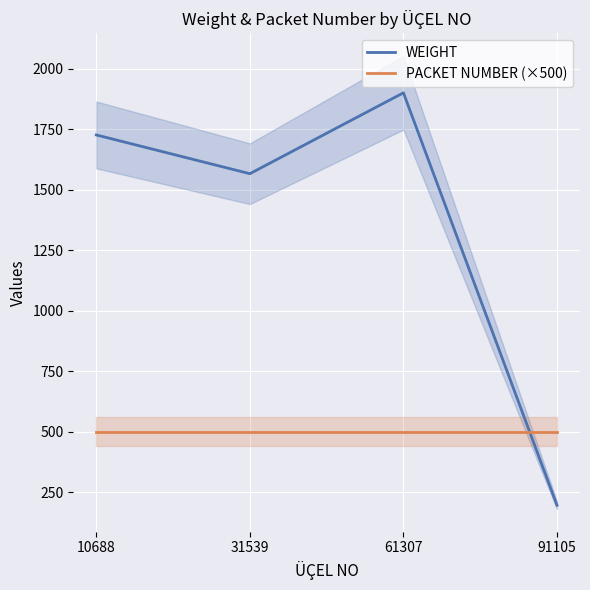

Is the value of PACKET NUMBER (×500) at 61307 greater than the value of WEIGHT at 31539?

No